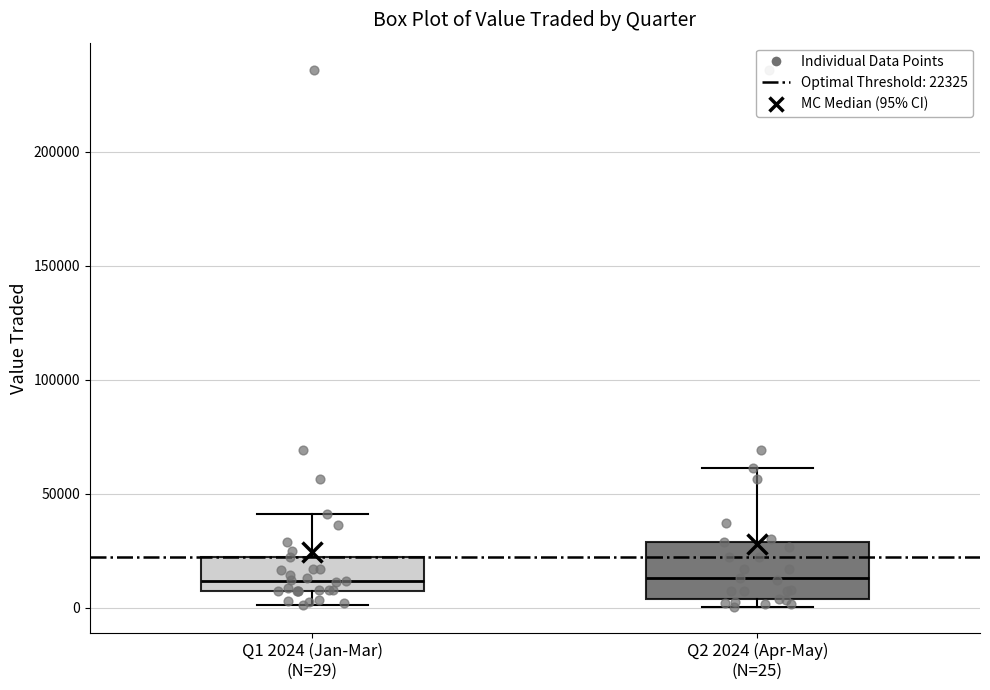

Where does the upper whisker of the box for Q2 2024 (Apr-May) (N=25) end on the y-axis? The values are not printed on the chart, so give them approximately, as read against the axis.

60000